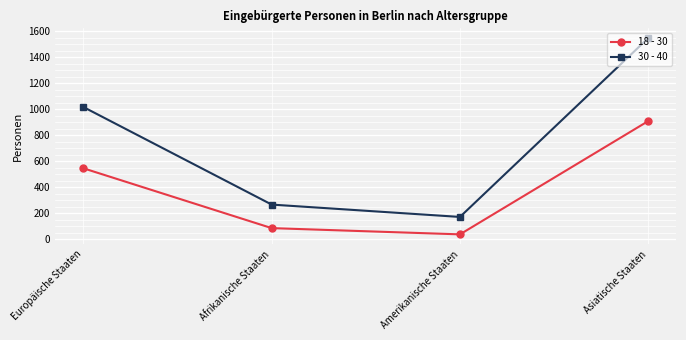

Is it true that 18 - 30 equals 39 at Amerikanische Staaten?

True